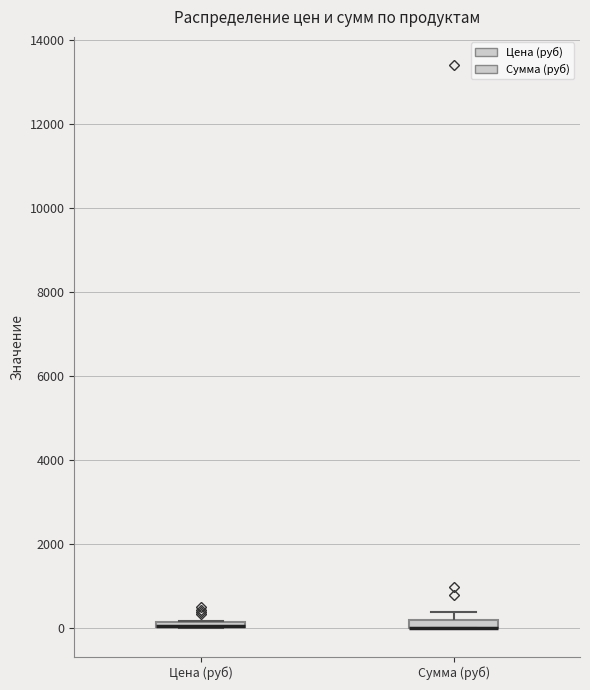

Where is the upper edge of the box for Сумма (руб) on the y-axis? The values are not printed on the chart, so give them approximately, as read against the axis.

200